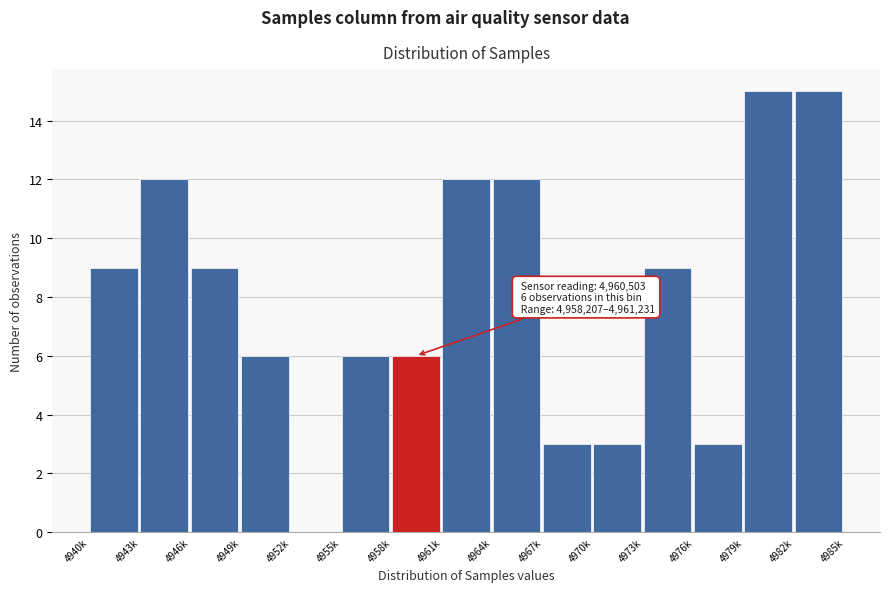

Reading left to right, what are all the values shown in this chart?

4940k=9	4943k=12	4946k=9	4949k=6	4952k=0	4955k=6	4958k=6	4961k=12	4964k=12	4967k=3	4970k=3	4973k=9	4976k=3	4979k=15	4982k=15